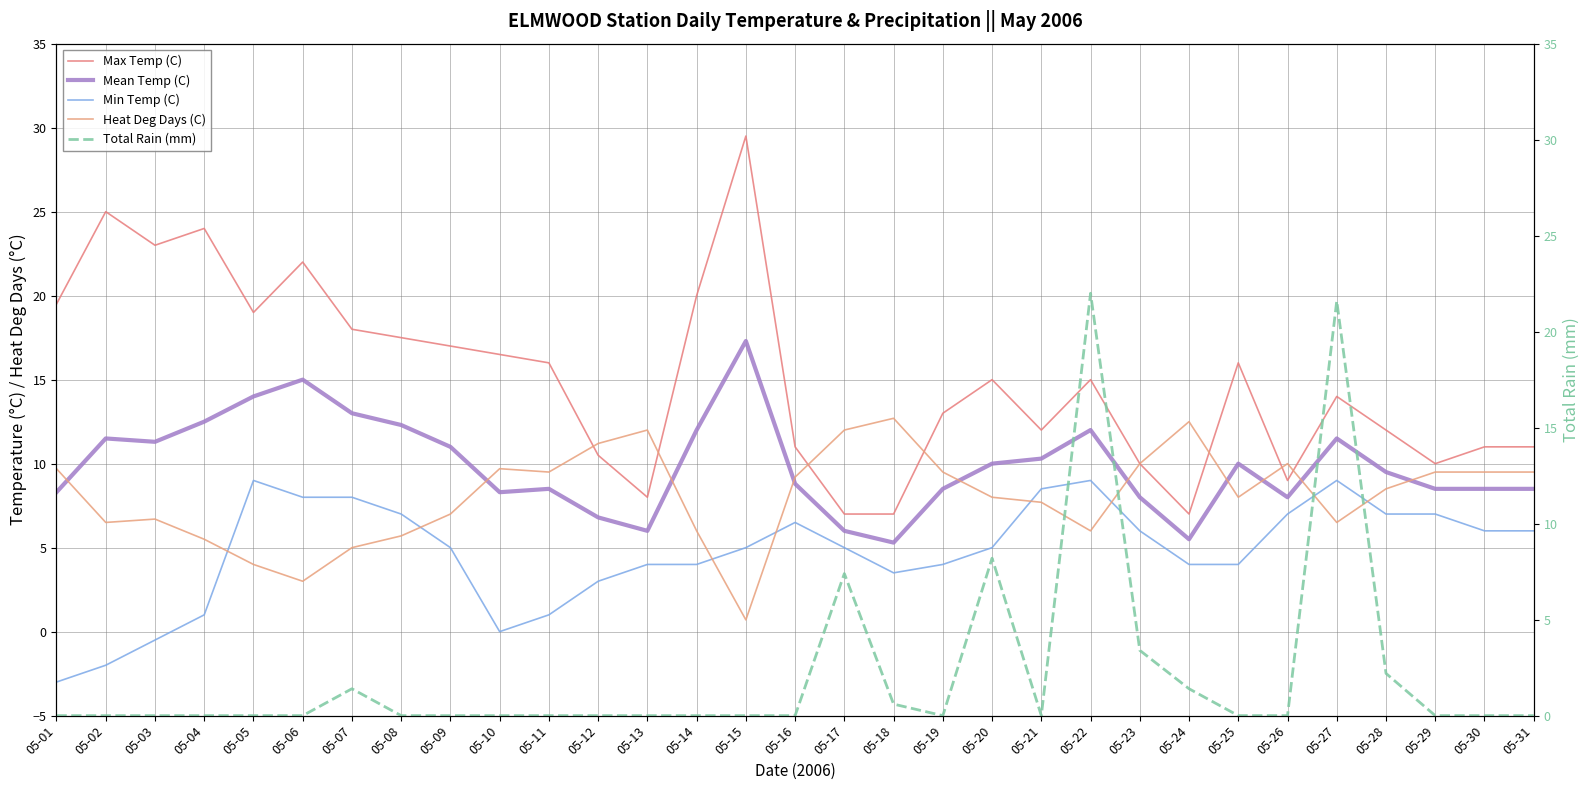

List the labels in order of Heat Deg Days (C) value, smallest first.

05-15, 05-06, 05-05, 05-07, 05-04, 05-08, 05-14, 05-22, 05-02, 05-27, 05-03, 05-09, 05-21, 05-20, 05-25, 05-28, 05-16, 05-11, 05-19, 05-29, 05-30, 05-31, 05-01, 05-10, 05-23, 05-26, 05-12, 05-13, 05-17, 05-24, 05-18